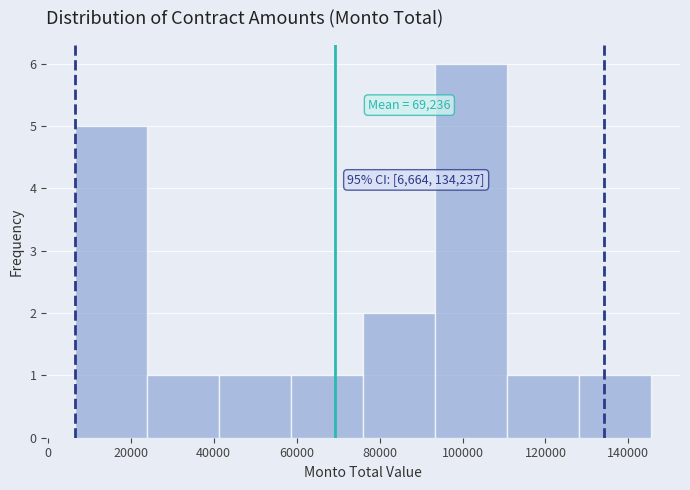

Which range on the x-axis has the tallest bar?

94000 to 110000